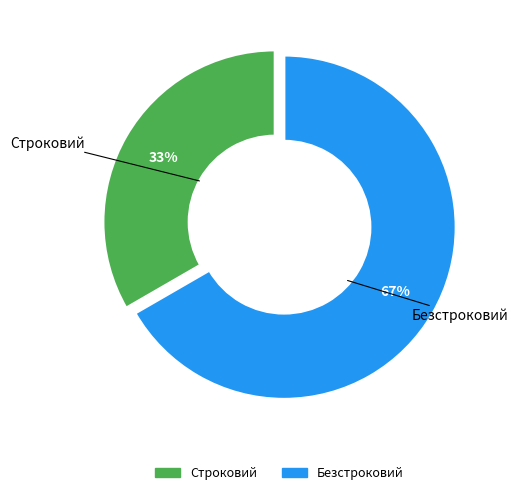

Which slice is the largest?

Безстроковий